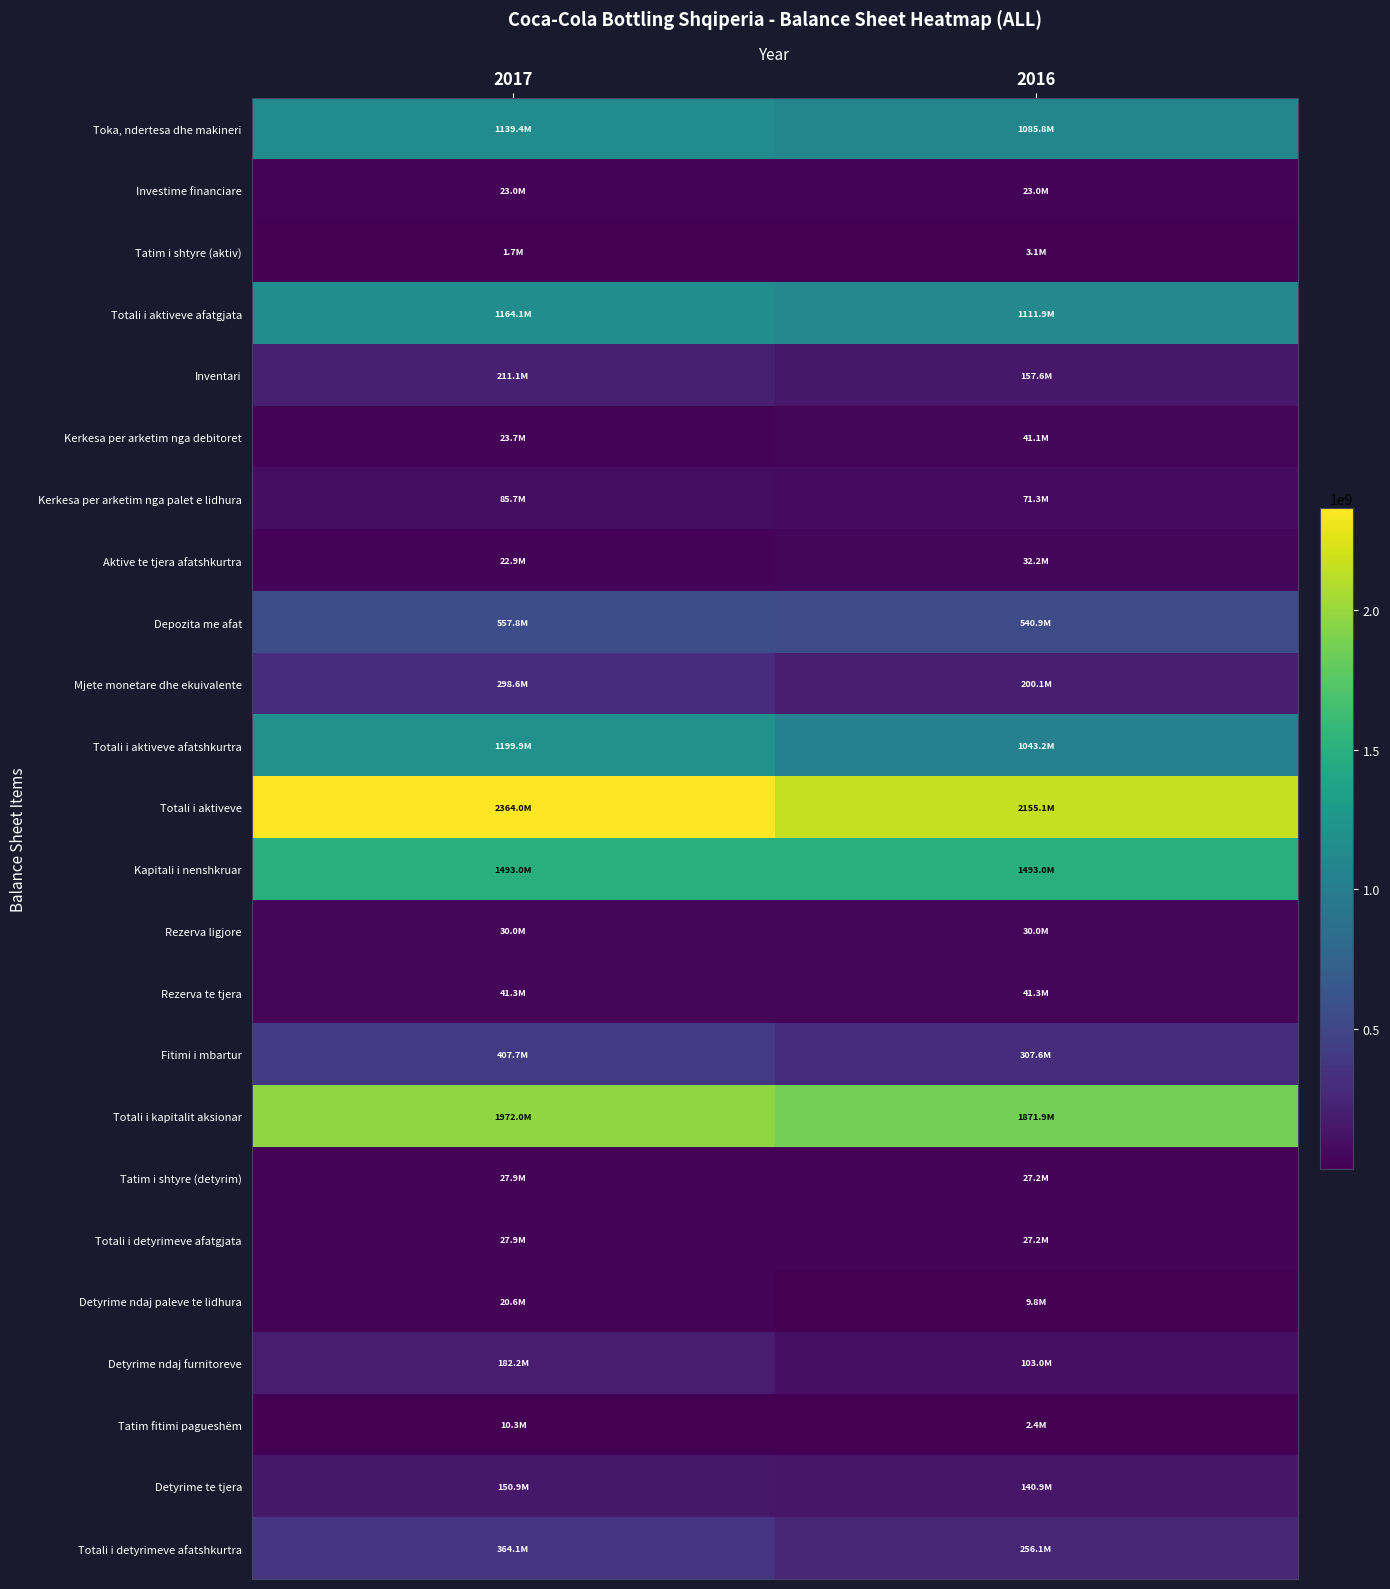

Reading right to left, list all the values displayed in this chart.

Toka, ndertesa dhe makineri: 2016=1085818104	2017=1139380345
Investime financiare: 2016=23000000	2017=23000000
Tatim i shtyre (aktiv): 2016=3112758	2017=1722006
Totali i aktiveve afatgjata: 2016=1111930862	2017=1164102351
Inventari: 2016=157570653	2017=211134766
Kerkesa per arketim nga debitoret: 2016=41092934	2017=23706074
Kerkesa per arketim nga palet e lidhura: 2016=71333959	2017=85699670
Aktive te tjera afatshkurtra: 2016=32221054	2017=22885558
Depozita me afat: 2016=540920000	2017=557800000
Mjete monetare dhe ekuivalente: 2016=200051751	2017=298627430
Totali i aktiveve afatshkurtra: 2016=1043190351	2017=1199853498
Totali i aktiveve: 2016=2155121213	2017=2363955849
Kapitali i nenshkruar: 2016=1493040000	2017=1493040000
Rezerva ligjore: 2016=29987807	2017=29987807
Rezerva te tjera: 2016=41264800	2017=41264800
Fitimi i mbartur: 2016=307573626	2017=407711488
Totali i kapitalit aksionar: 2016=1871866233	2017=1972004095
Tatim i shtyre (detyrim): 2016=27200368	2017=27868467
Totali i detyrimeve afatgjata: 2016=27200368	2017=27868467
Detyrime ndaj paleve te lidhura: 2016=9792418	2017=20559438
Detyrime ndaj furnitoreve: 2016=102987908	2017=182243834
Tatim fitimi pagueshëm: 2016=2367842	2017=10334150
Detyrime te tjera: 2016=140906444	2017=150945865
Totali i detyrimeve afatshkurtra: 2016=256054612	2017=364083287